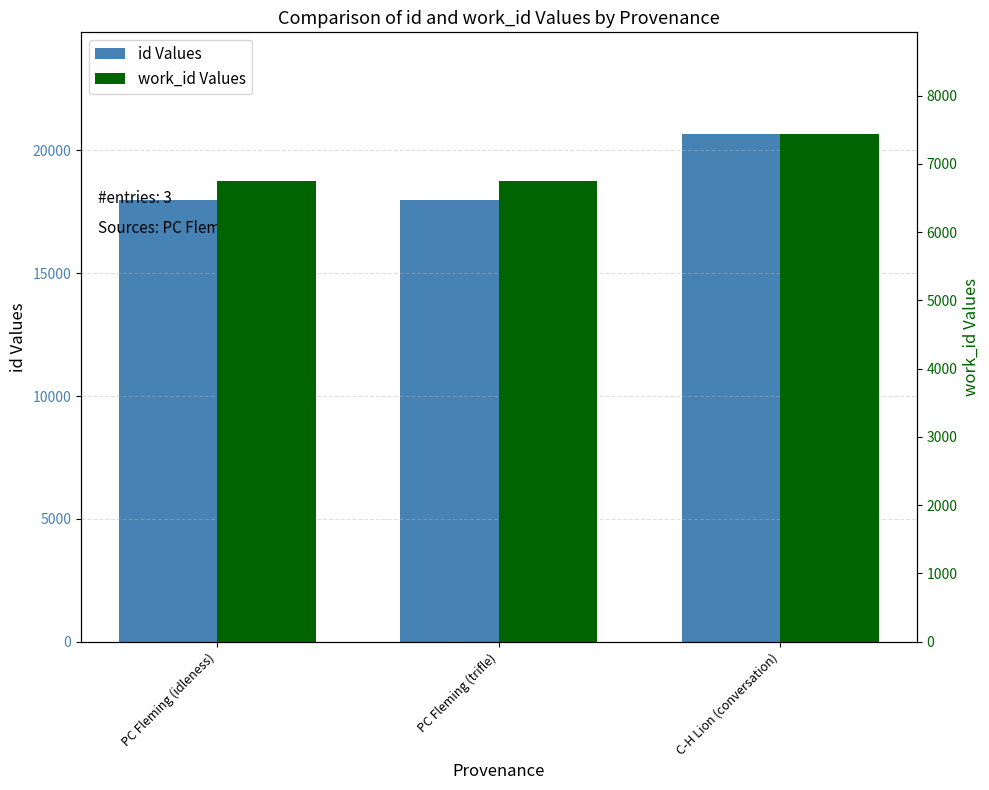

What is the greatest value displayed?

20666